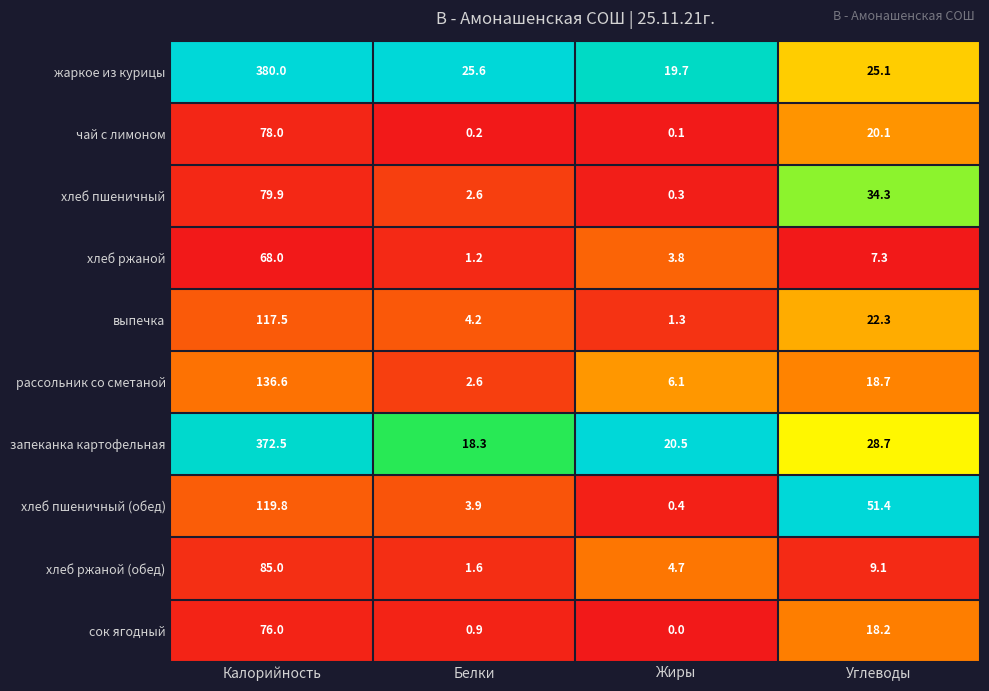

What is the total value across all series at Жиры?

56.9